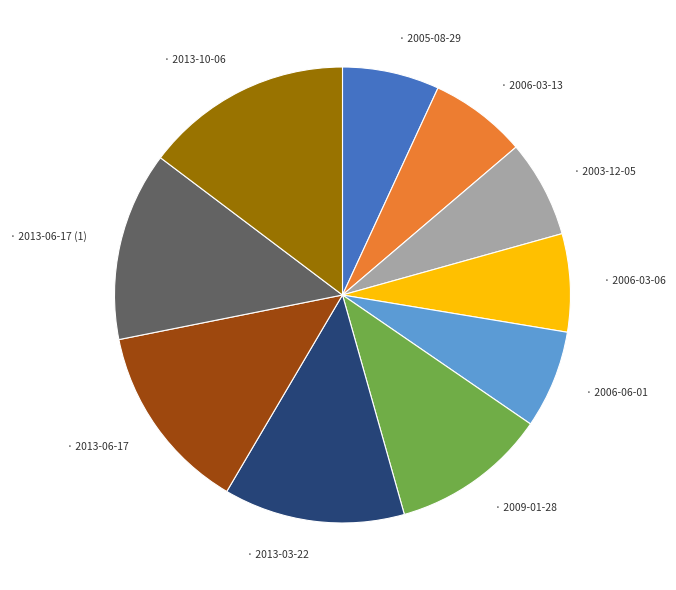

Is there any slice that represents more than half of the pie?

No